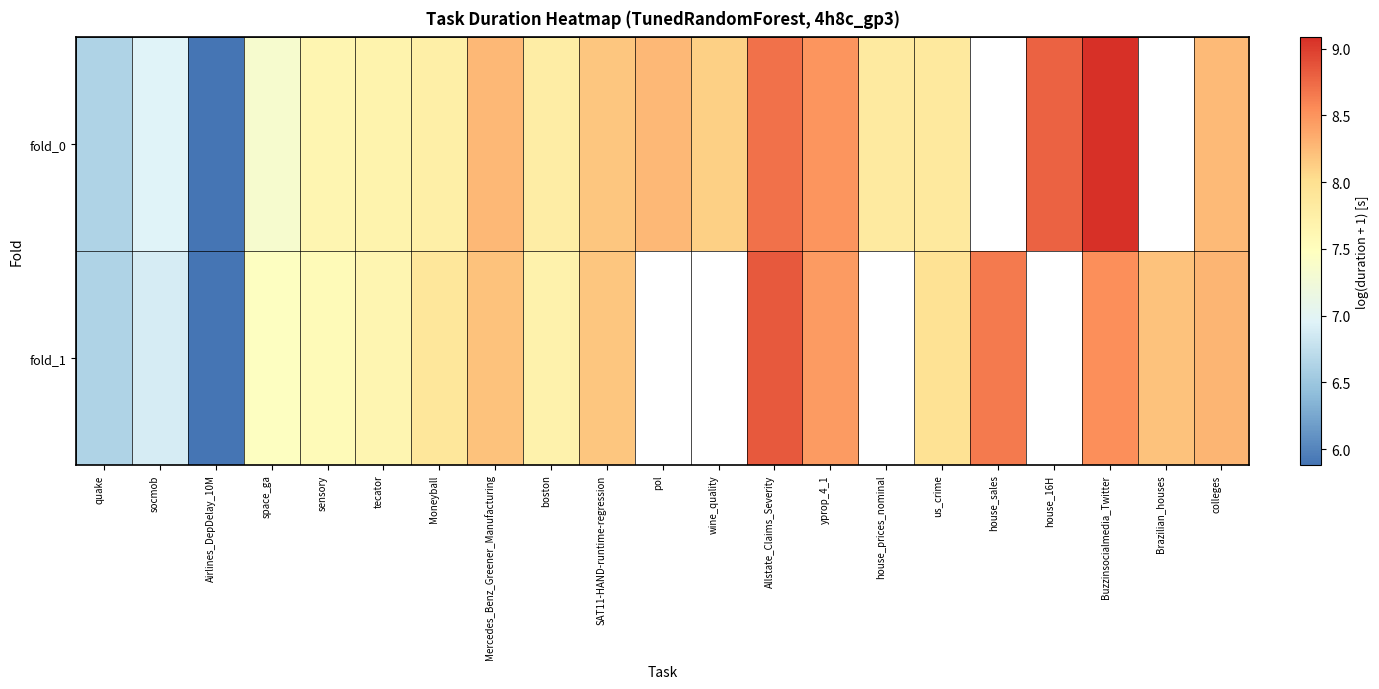

At which label does fold_1 reach its minimum?

Airlines_DepDelay_10M